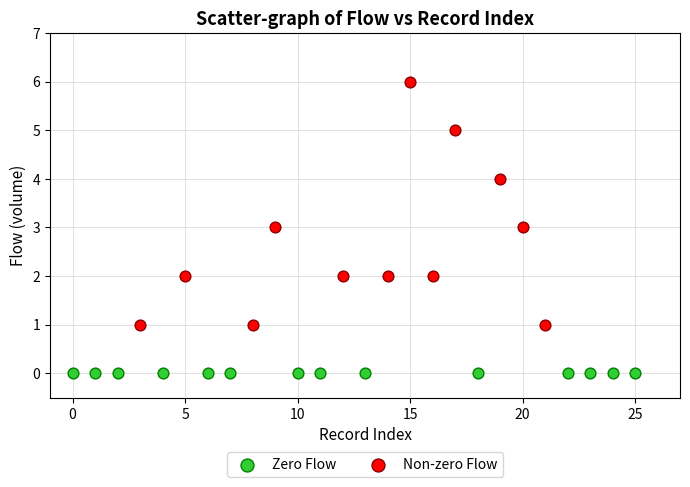

Which series reaches the minimum Y coordinate?

Zero Flow